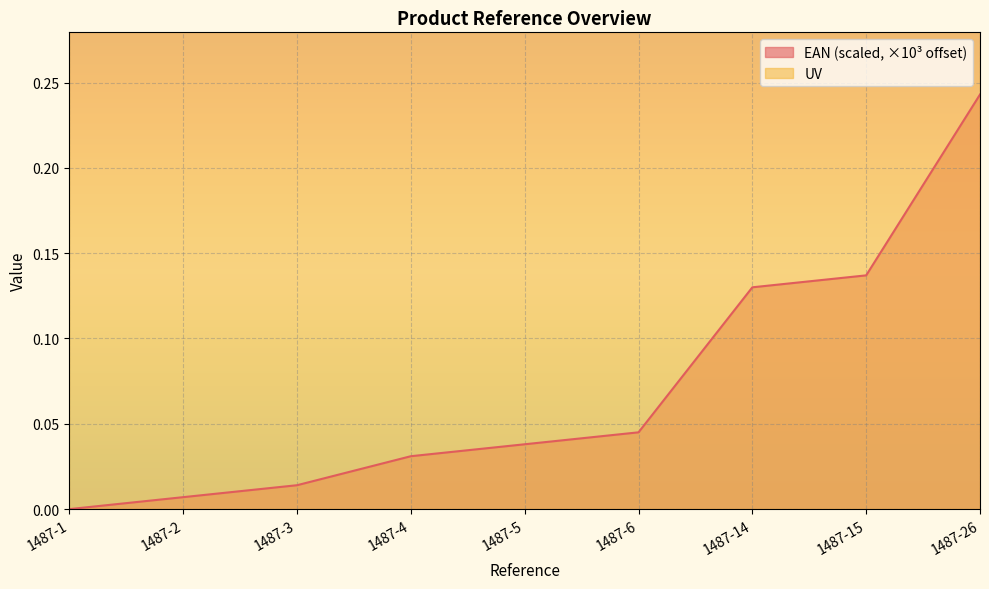

Where is the data nearest to the value 0?

1487-1